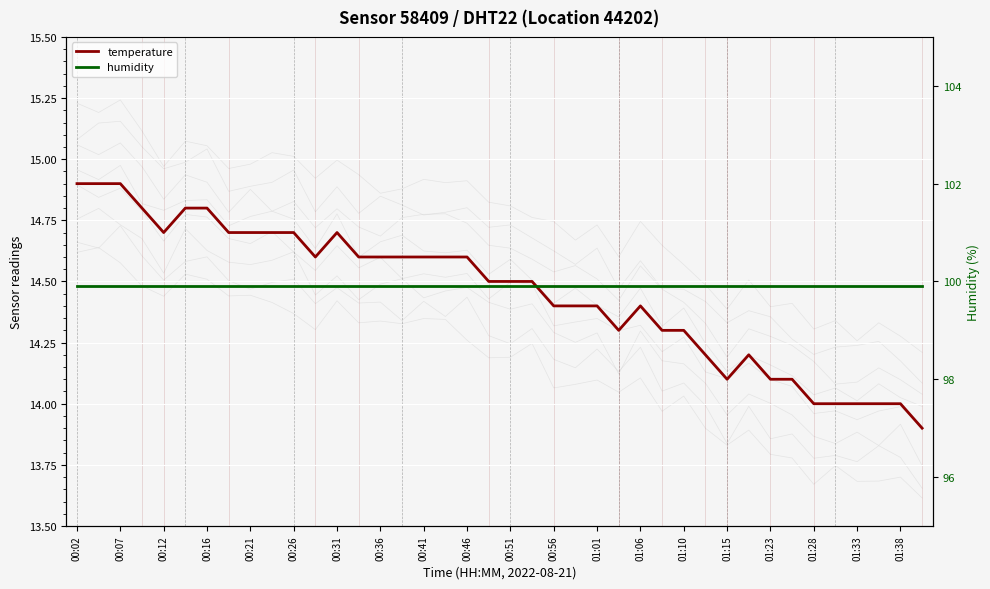

Reading left to right, extract all data points from this chart.

temperature: 14.9	14.9	14.9	14.8	14.7	14.8	14.8	14.7	14.7	14.7	14.7	14.6	14.7	14.6	14.6	14.6	14.6	14.6	14.6	14.5	14.5	14.5	14.4	14.4	14.4	14.3	14.4	14.3	14.3	14.2	14.1	14.2	14.1	14.1	14.0	14.0	14.0	14.0	14.0	13.9
humidity: 99.9	99.9	99.9	99.9	99.9	99.9	99.9	99.9	99.9	99.9	99.9	99.9	99.9	99.9	99.9	99.9	99.9	99.9	99.9	99.9	99.9	99.9	99.9	99.9	99.9	99.9	99.9	99.9	99.9	99.9	99.9	99.9	99.9	99.9	99.9	99.9	99.9	99.9	99.9	99.9